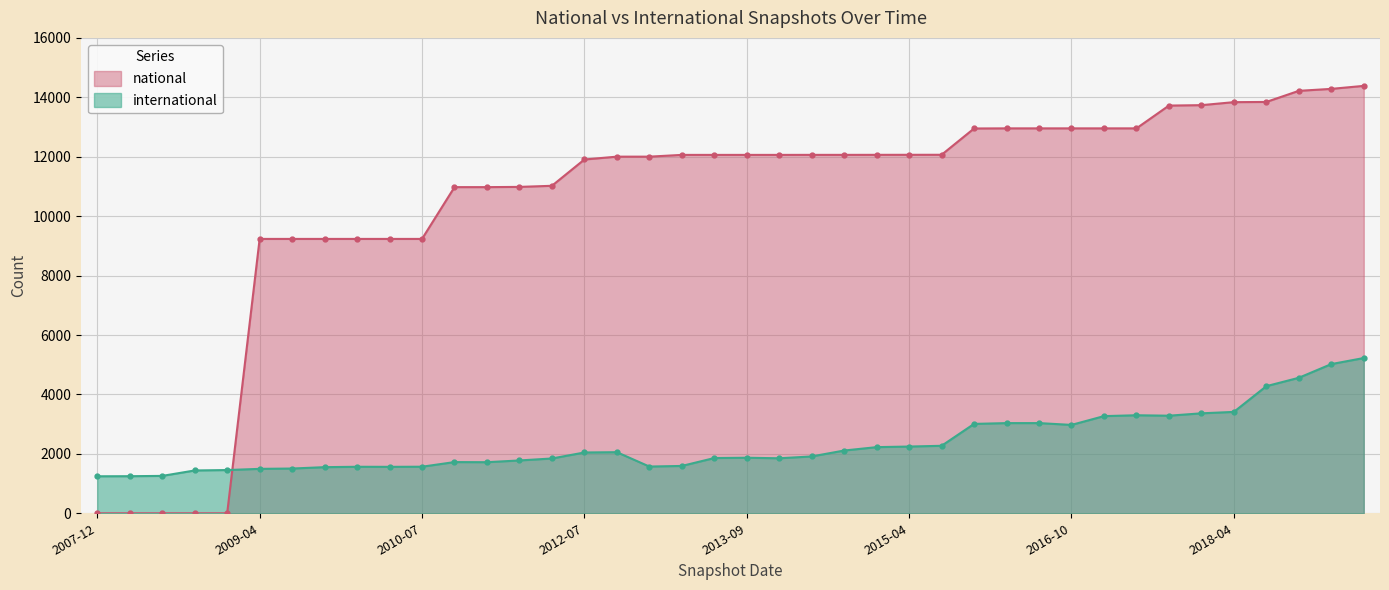

What is the difference between the second highest and second lowest values in the national series?

14284